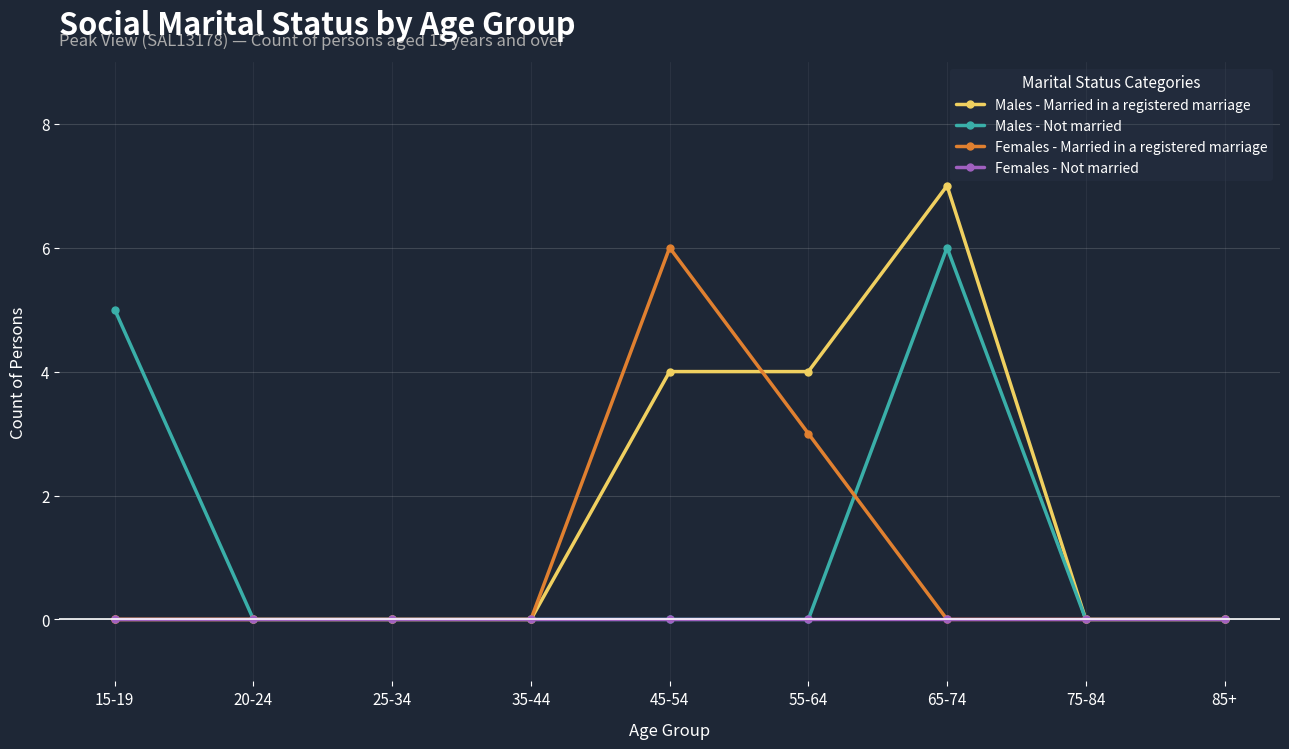

The Males - Not married series shows 3 at 45-54. True or false?

False